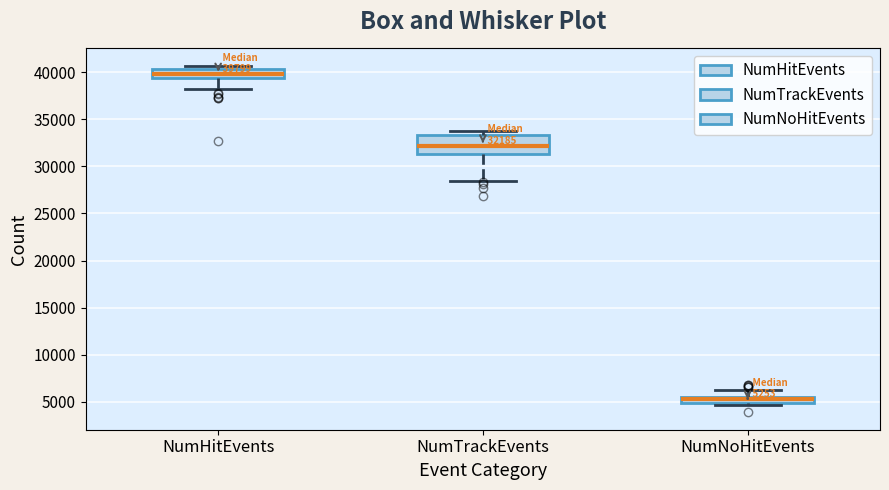

Which box is the tallest, from its lower edge to its upper edge?

NumTrackEvents